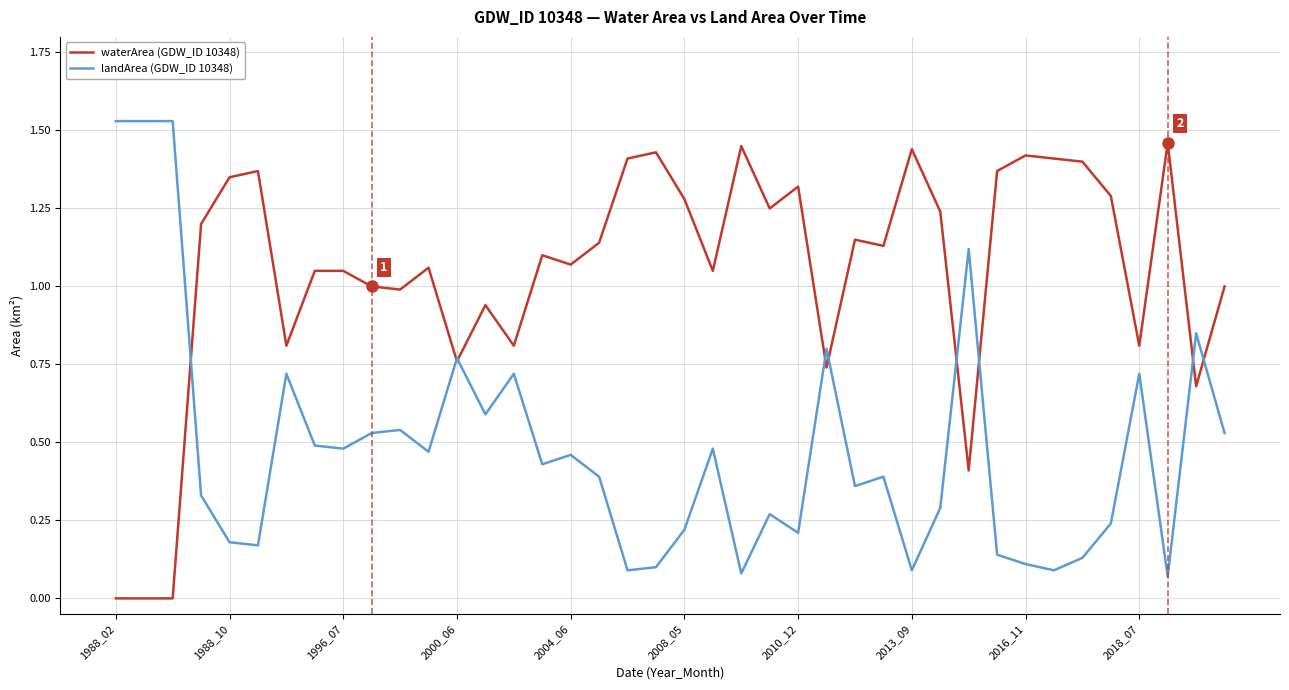

Which series has the largest total across all categories?

waterArea (GDW_ID 10348)